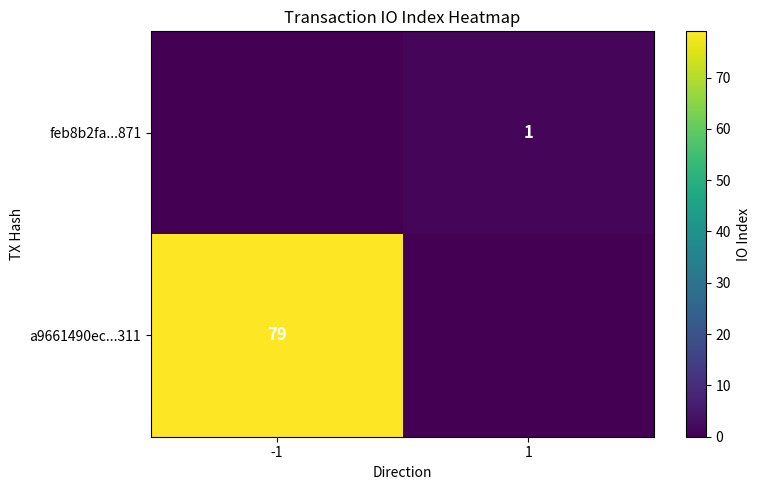

The feb8b2fa...871 series shows 2 at 1. True or false?

False